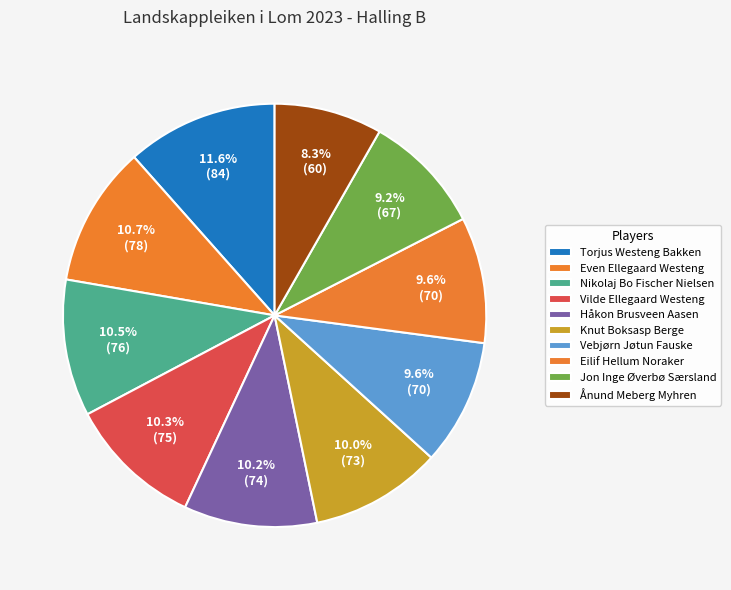

What is the change in value from Knut Boksasp Berge to Vebjørn Jøtun Fauske?

-3